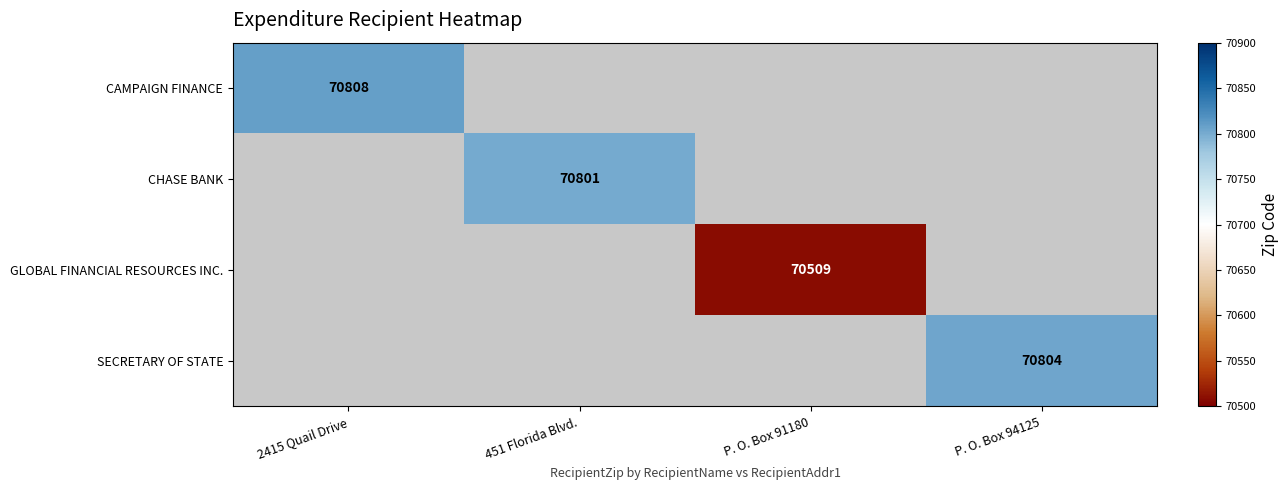

True or false: SECRETARY OF STATE has a value of 26915 at P. O. Box 94125.

False